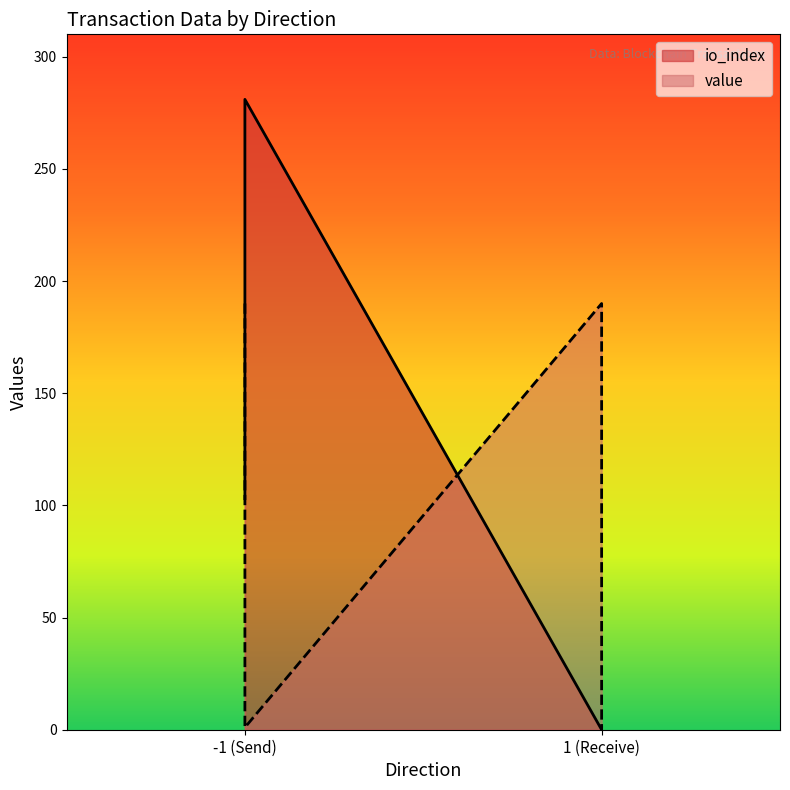

Does the chart have visible grid lines?

No